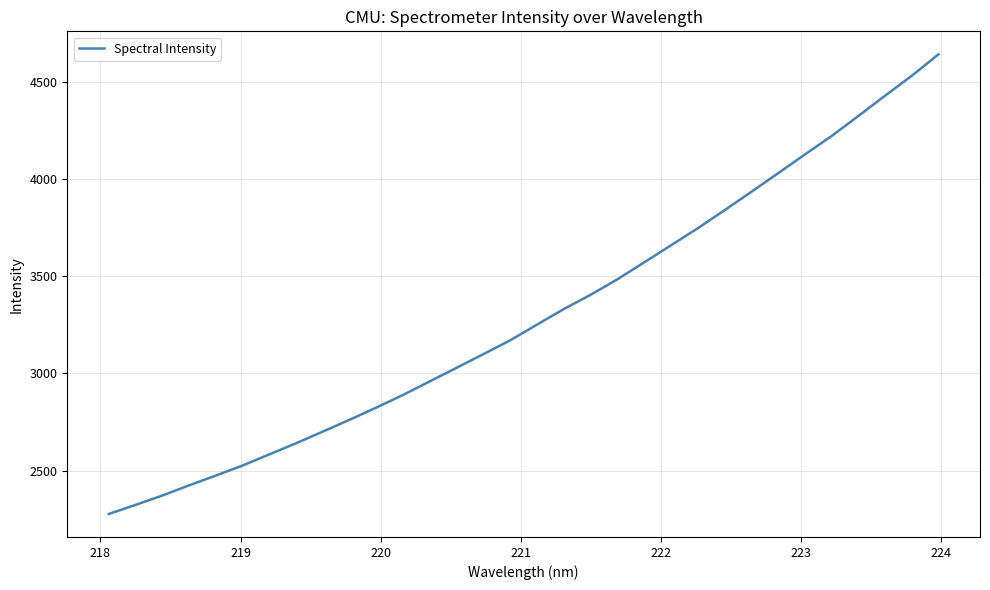

What is the average value?

3299.7